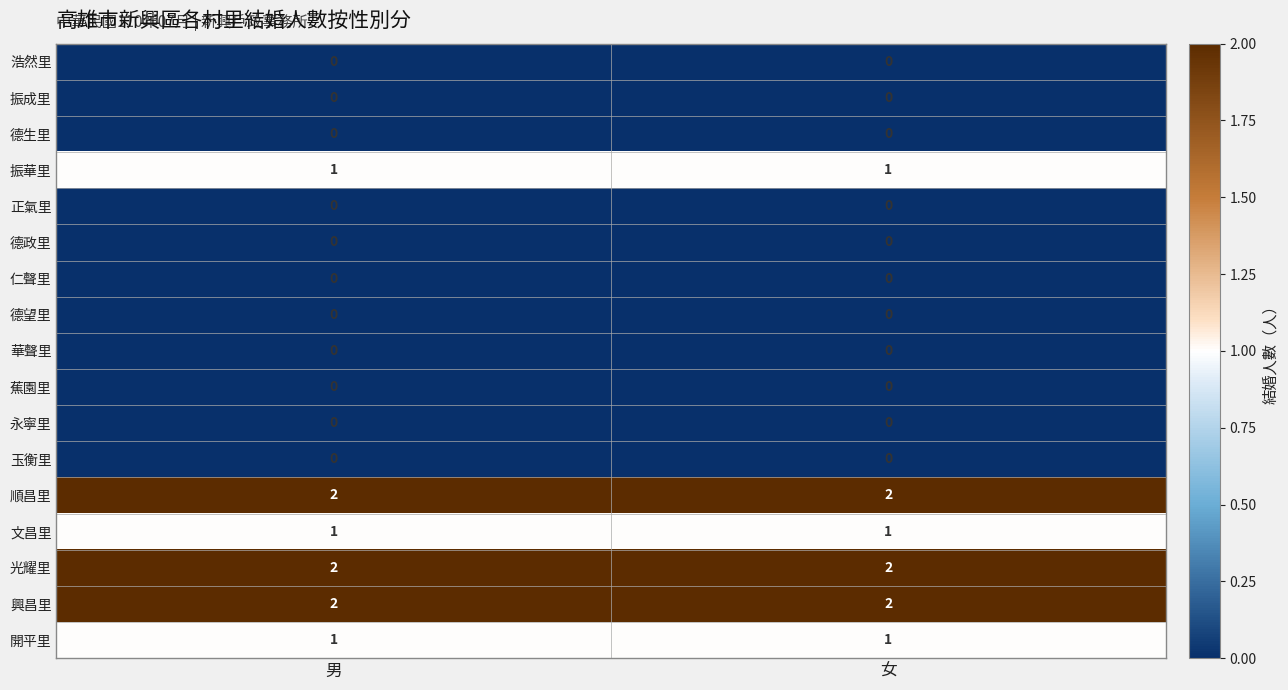

The 蕉園里 series shows 0 at 女. True or false?

True